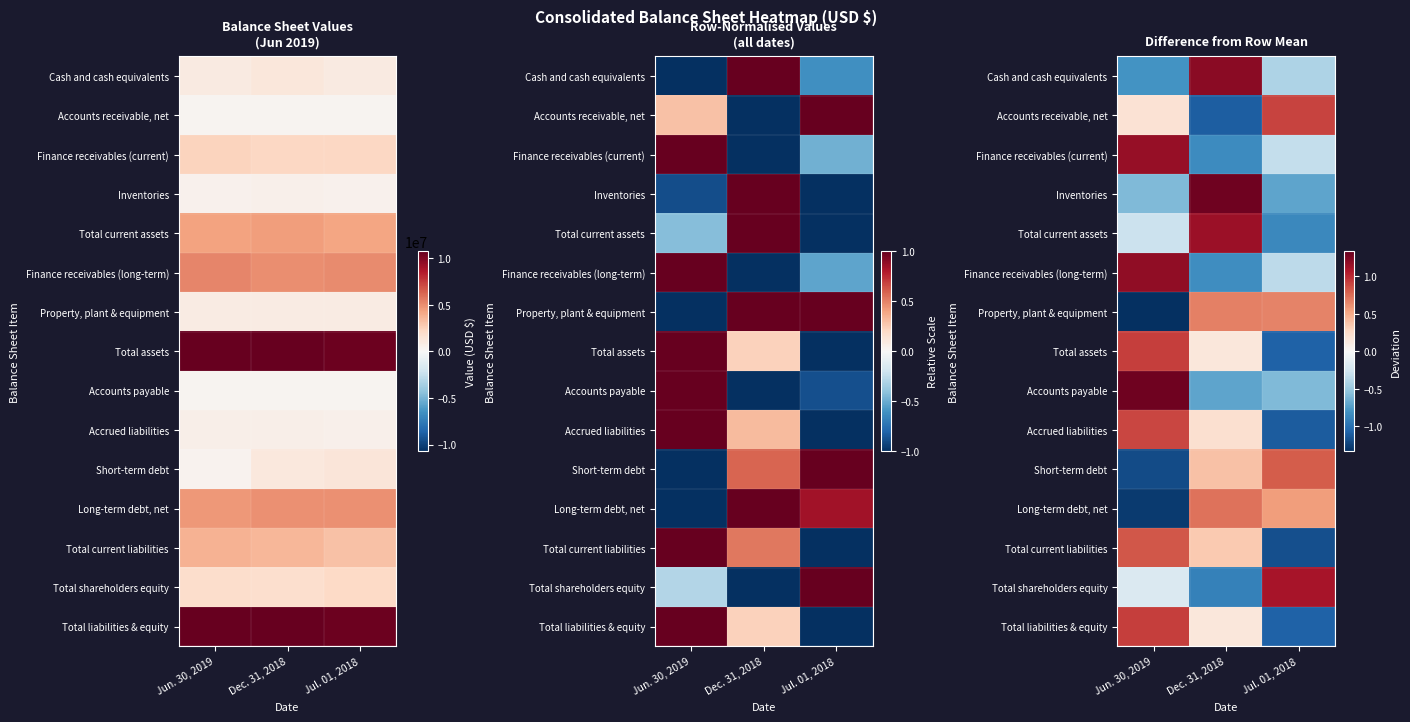

What is the total value across all series at Dec. 31, 2018?

1.9